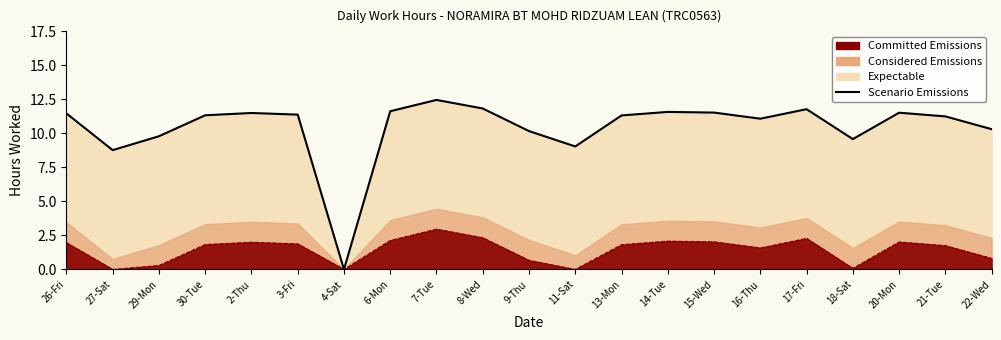

What is the approximate value at 8-Wed?

11.8